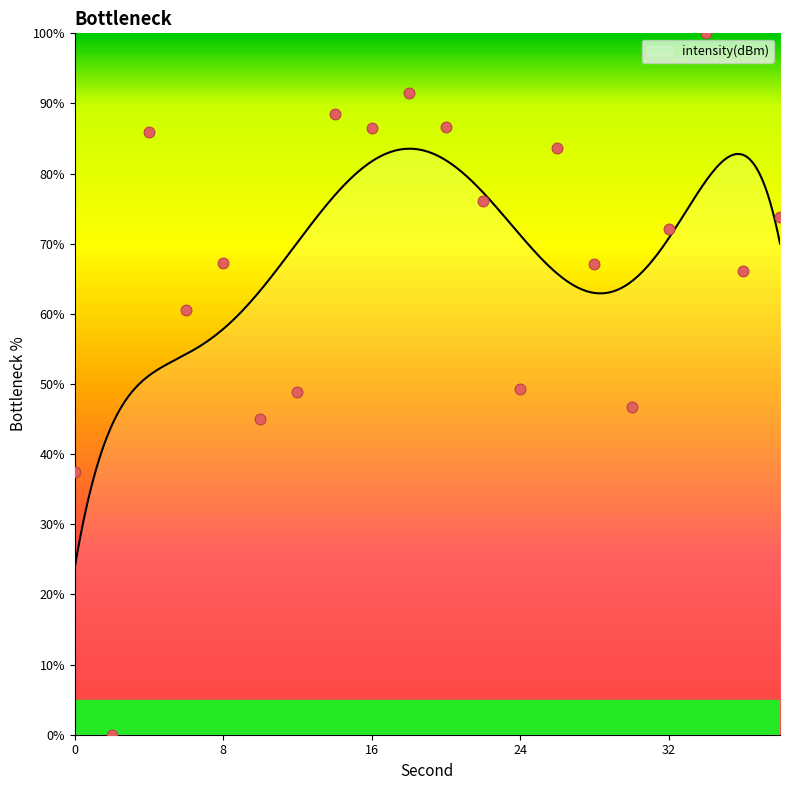

Which has a higher value, 30 or 20?

20